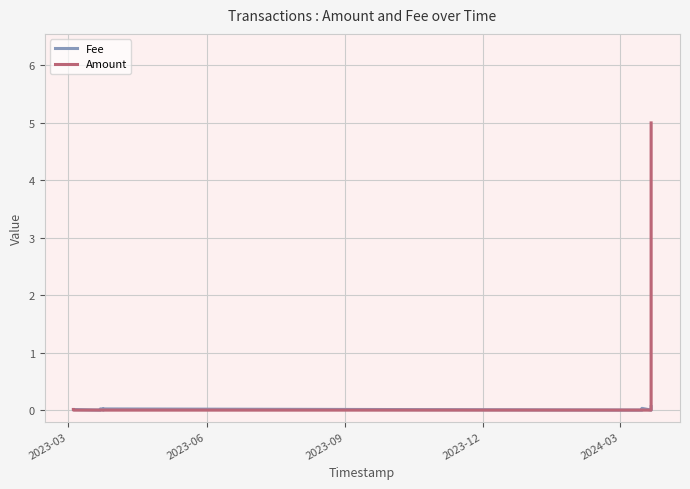

At how many categories does at least one series exceed 1?

1